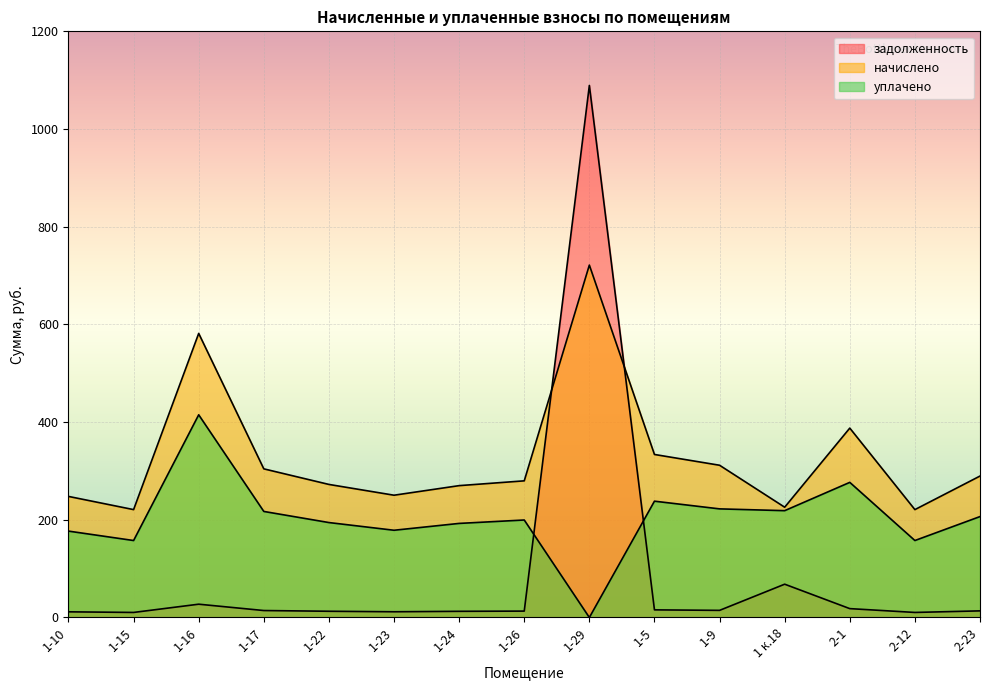

In начислено, how many points are higher than both neighbors (excluding endpoints)?

3